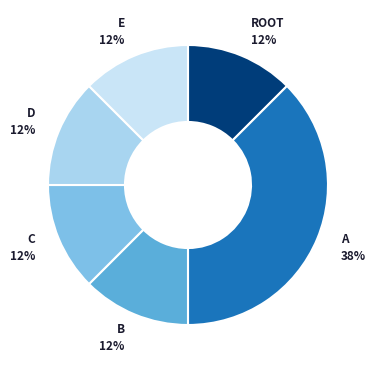

To the nearest percent, what is the average slice percentage?

17%